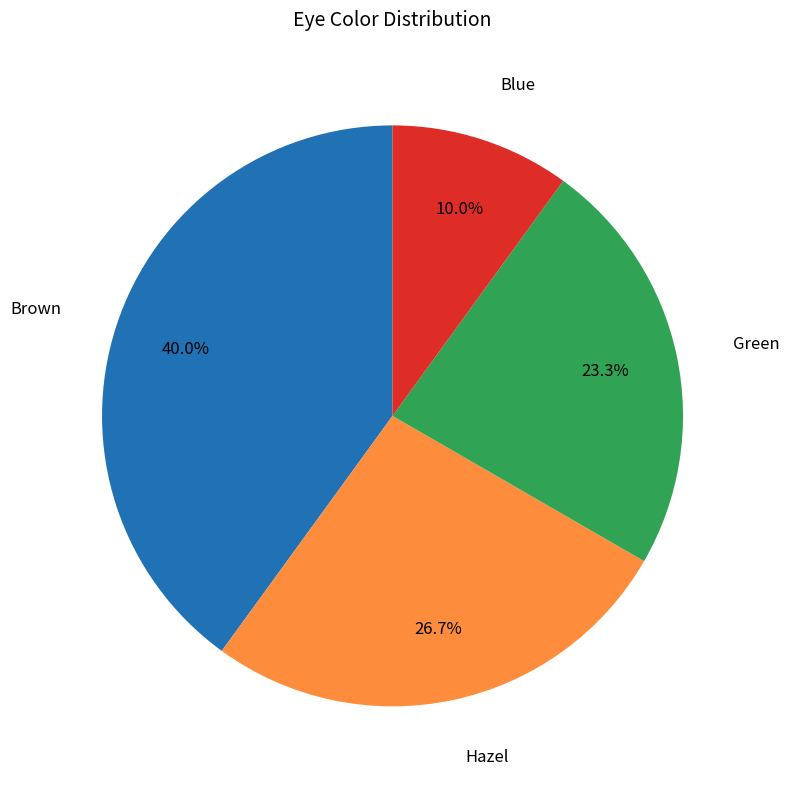

Is there a majority slice in this chart?

No